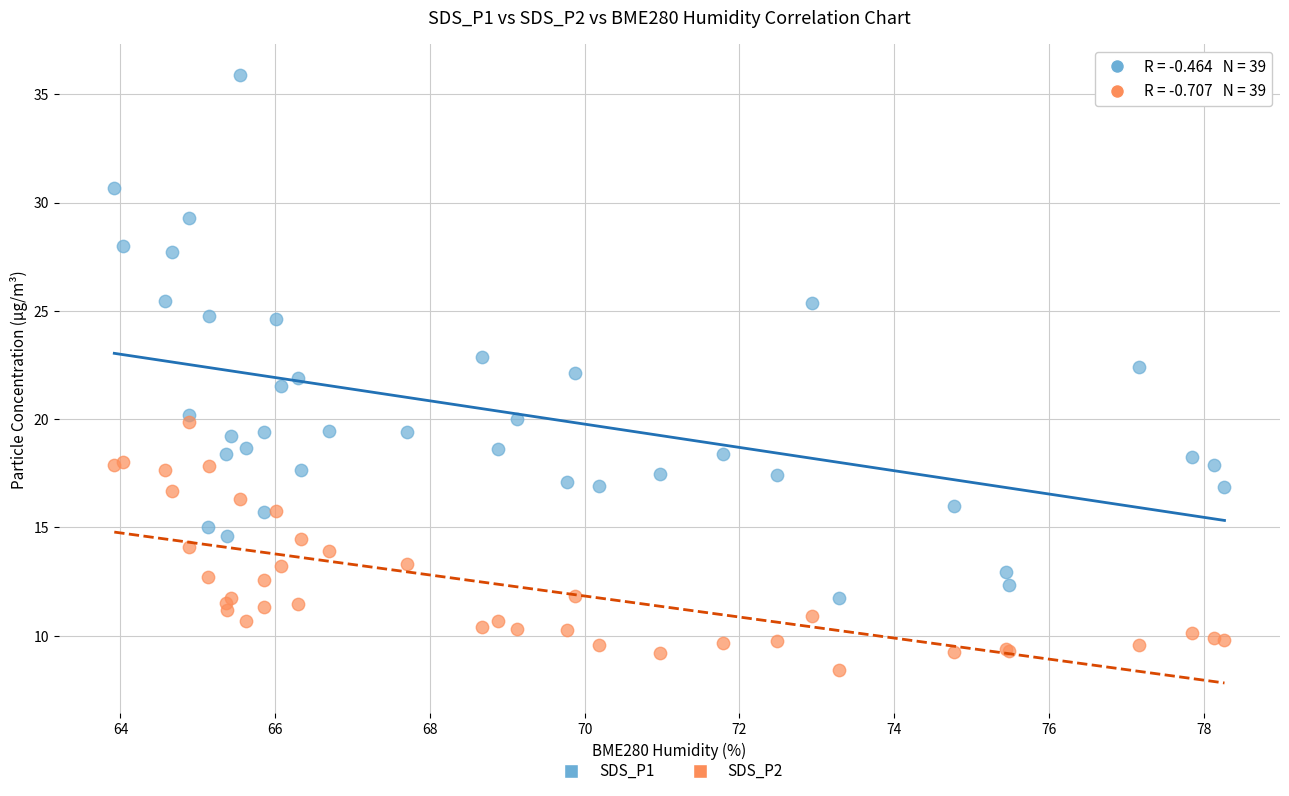

What are all the series names shown in the legend?

SDS_P1, SDS_P2